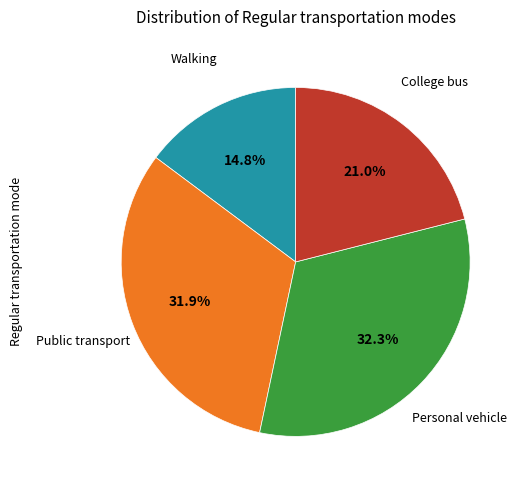

How many slices are in this pie chart?

4